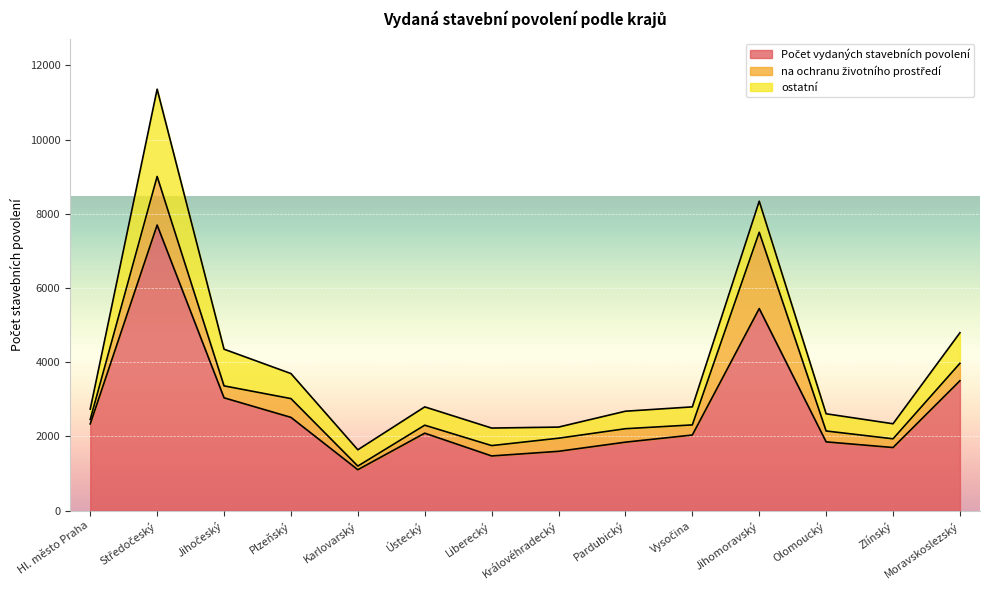

What is the difference between the maximum and minimum values in the na ochranu životního prostředí series?

1959